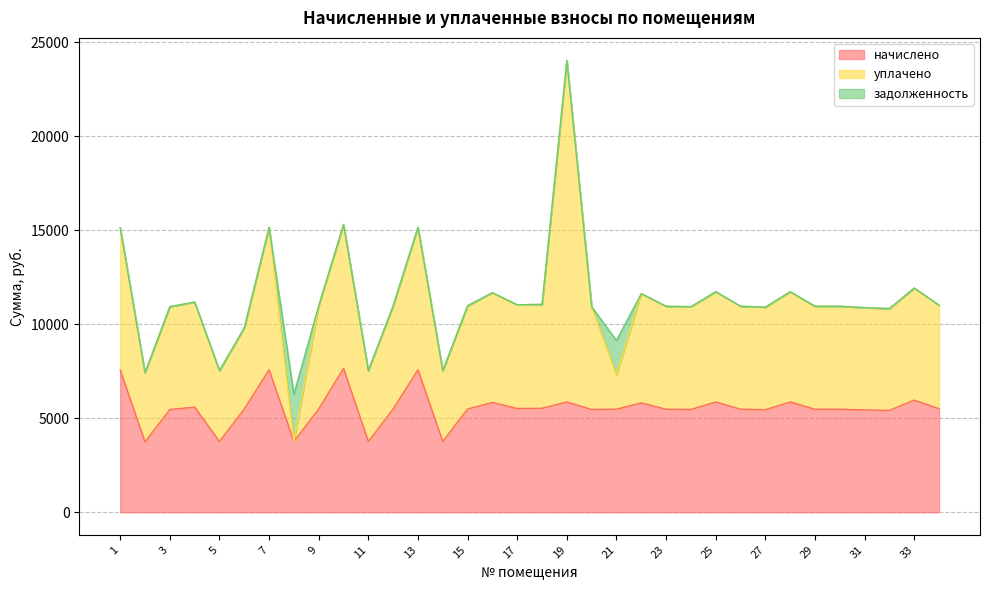

What is the difference between the highest and lowest values at 12?

5489.6